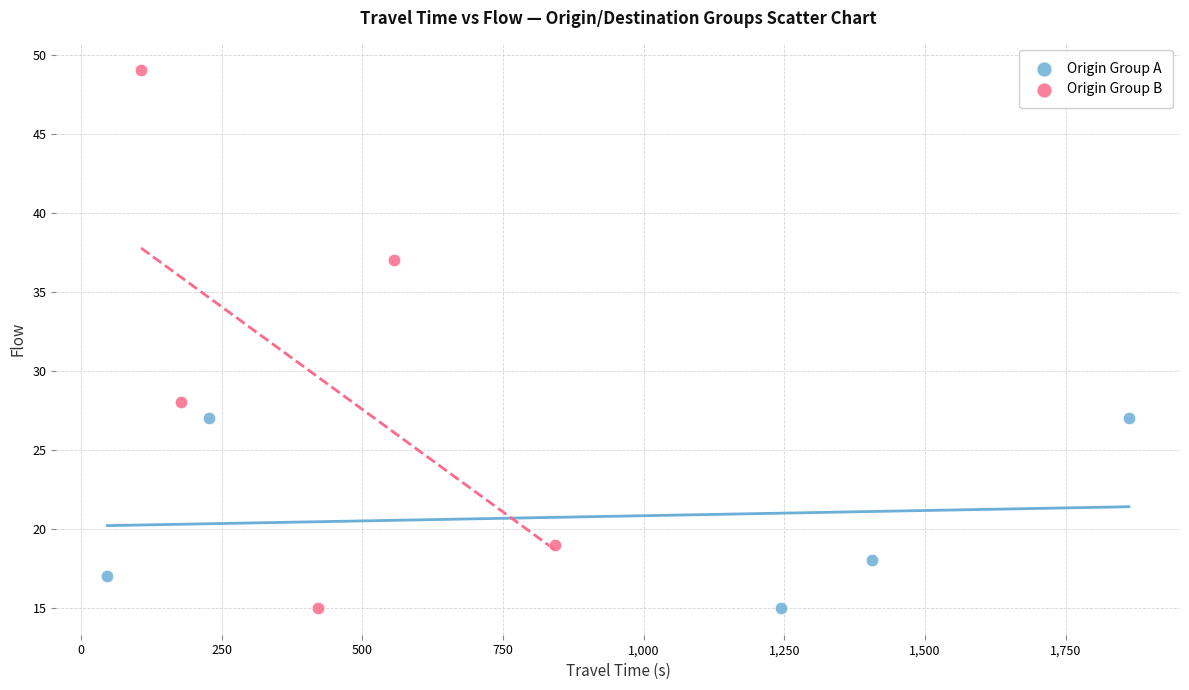

Which series has the widest spread of Y values?

Origin Group B